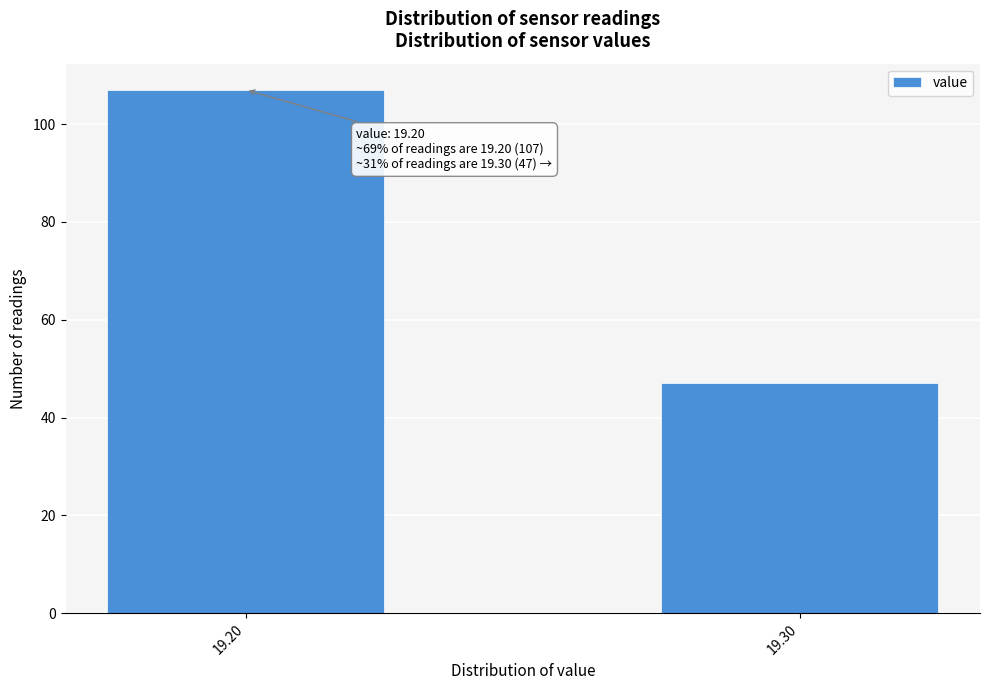

Reading left to right, what are all the values shown in this chart?

19.20=107	19.30=47